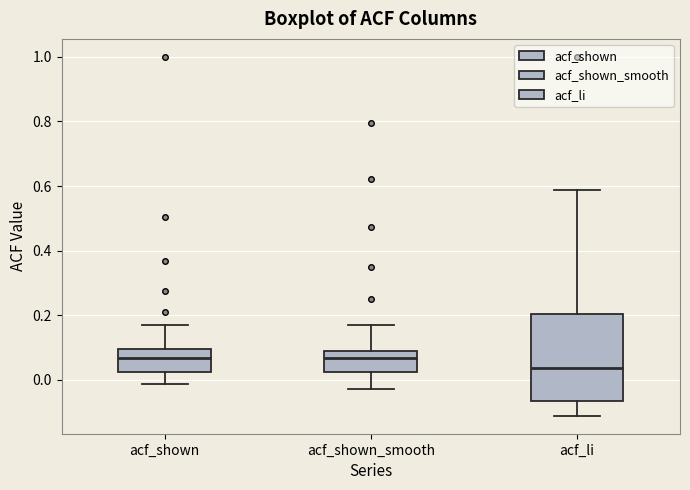

Reading left to right, transcribe this box plot: for each box, give where its median line is, the range the box spans, and where its two whiskers end, as read against the y-axis. The values are not printed on the chart, so give them approximately, as read against the axis.

acf_shown: median 0.06, box 0.02 to 0.10, whiskers -0.02 to 0.16
acf_shown_smooth: median 0.06, box 0.02 to 0.10, whiskers -0.02 to 0.18
acf_li: median 0.04, box -0.06 to 0.20, whiskers -0.12 to 0.58